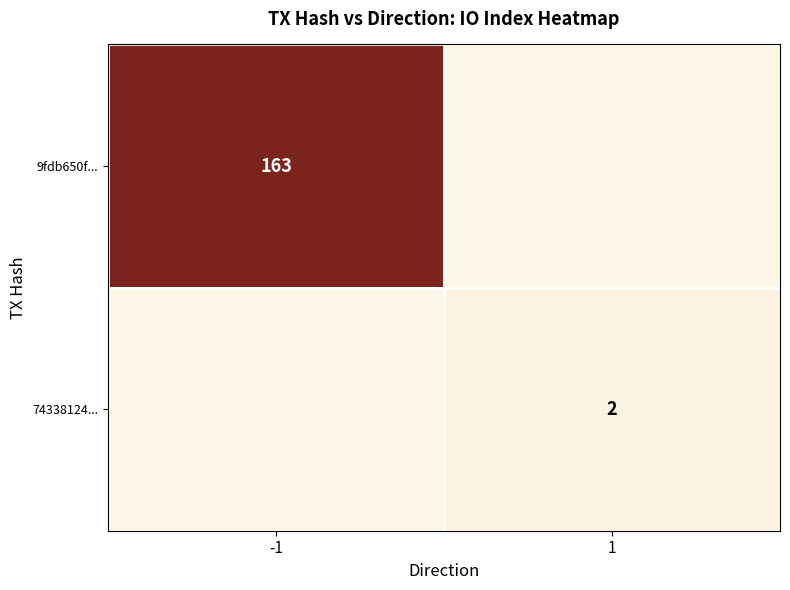

Which has a higher value, 1 or -1?

-1